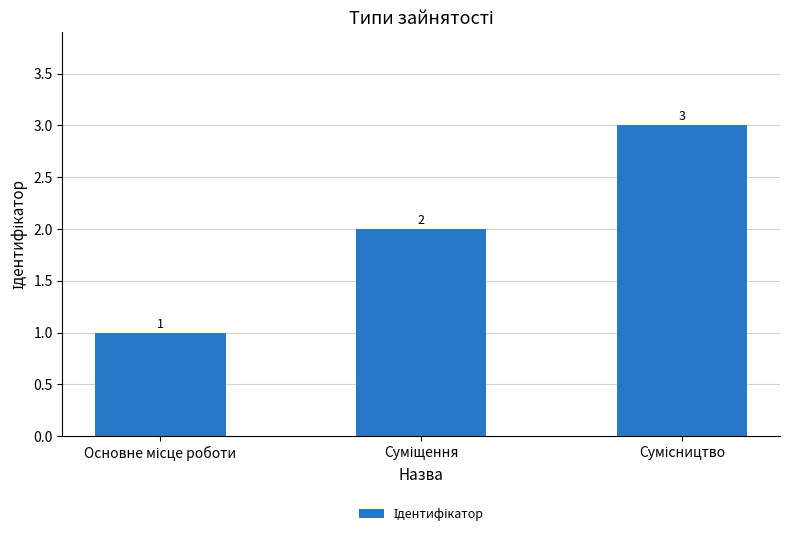

How many data points are less than 2?

1